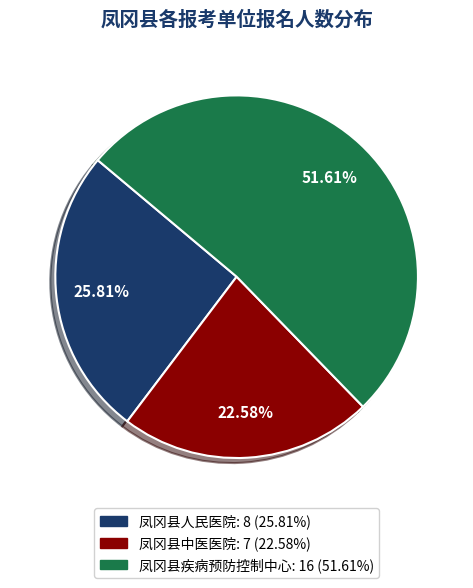

How many slices are in this pie chart?

3